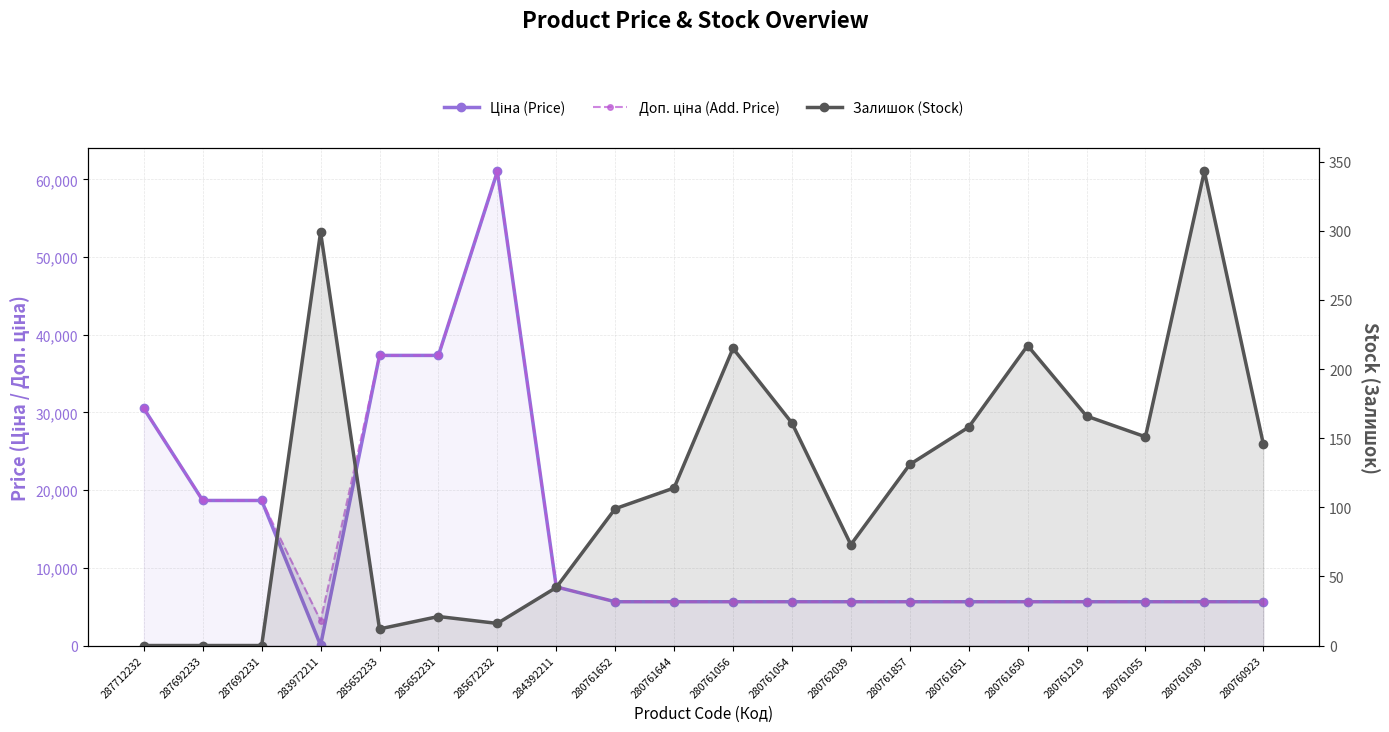

True or false: Залишок (Stock) has a value of 91.4 at 280761055.

False